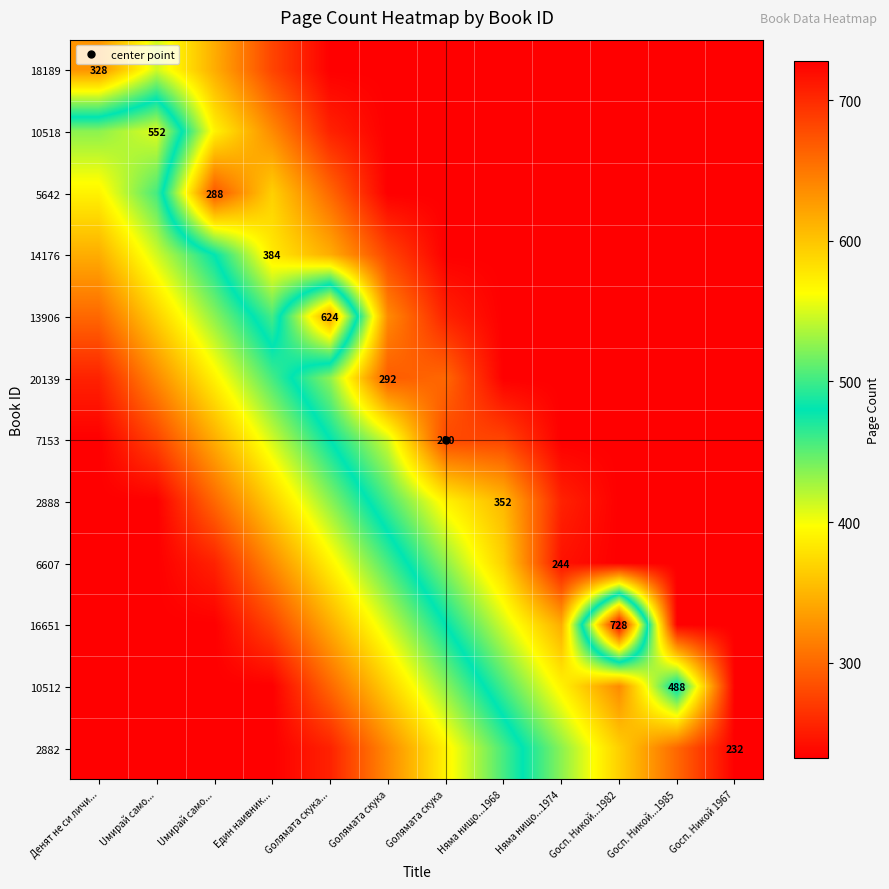

Rank the categories by 16651 value from lowest to highest.

Gосп. Никой...1985, Gосп. Никой 1967, Няма нищо...1974, Няма нищо...1968, Gолямата скука, Gолямата скука, Gолямата скука..., Eдин наивник..., Денят не си личи..., Uмирай само..., Uмирай само..., Gосп. Никой...1982